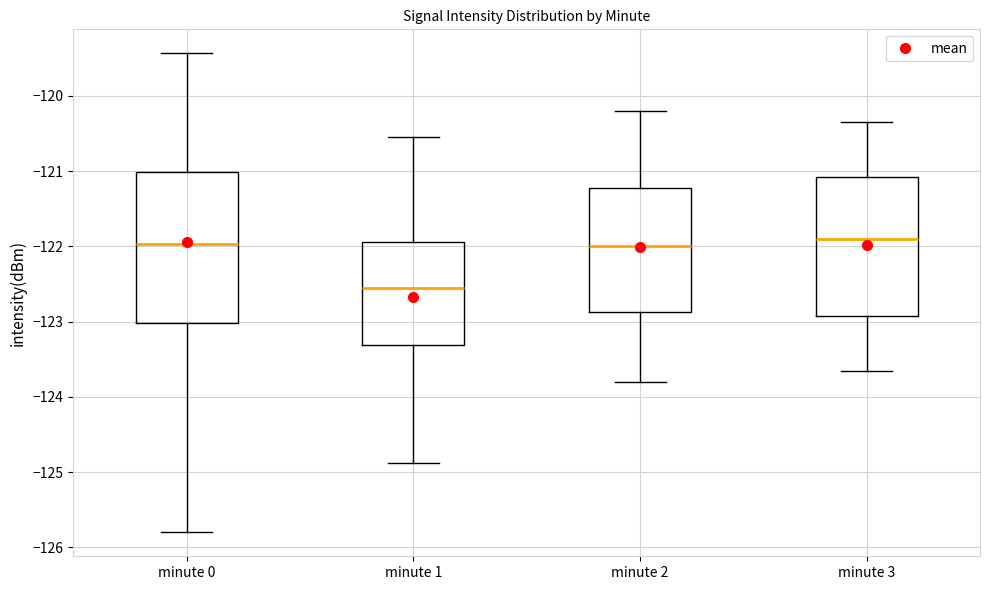

Which box is the tallest, from its lower edge to its upper edge?

minute 0